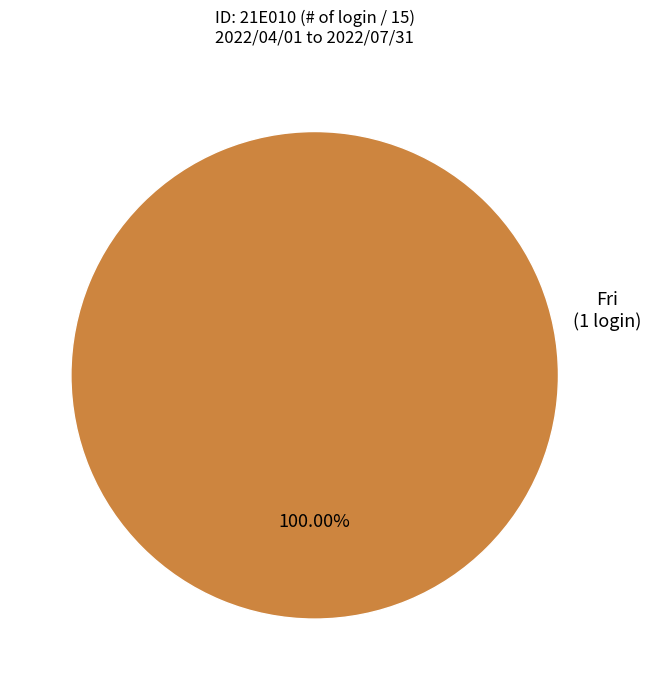

Is there any slice that represents more than half of the pie?

Yes